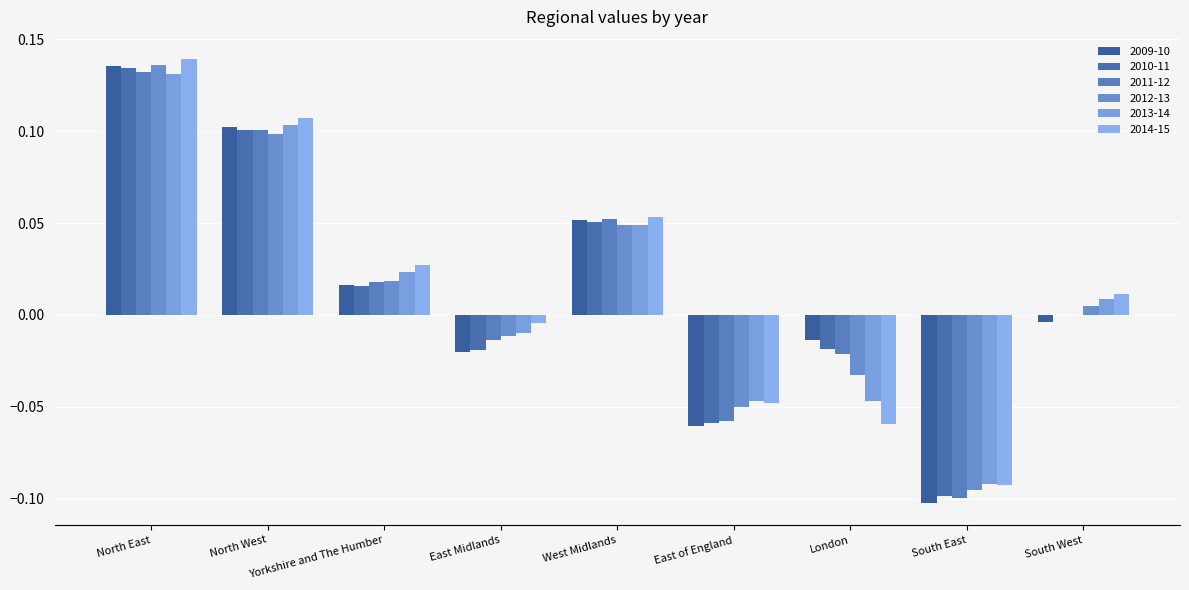

At which label does 2014-15 reach its peak?

North East